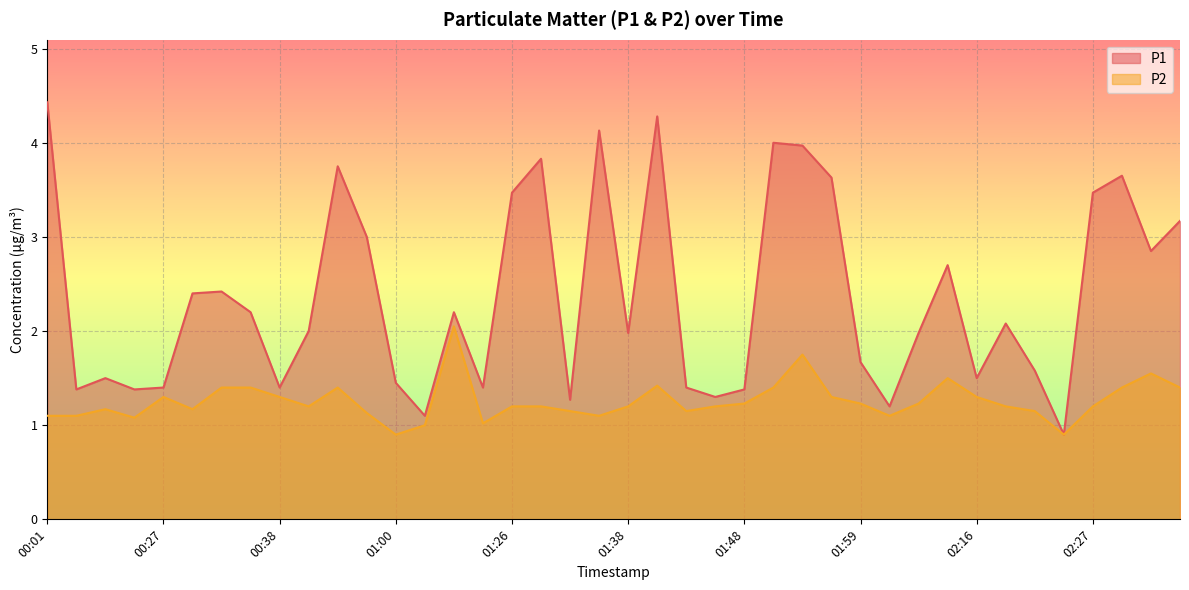

Reading left to right, transcribe all the data shown in this chart.

P1: 4.4	1.4	1.5	1.4	1.4	2.4	2.4	2.2	1.4	2.0	3.8	3.0	1.4	1.1	2.2	1.4	3.5	3.8	1.3	4.1	2.0	4.3	1.4	1.3	1.4	4.0	4.0	3.6	1.7	1.2	2.0	2.7	1.5	2.1	1.6	0.9	3.5	3.6	2.9	3.2
P2: 1.1	1.1	1.2	1.1	1.3	1.2	1.4	1.4	1.3	1.2	1.4	1.1	0.9	1.0	2.0	1.0	1.2	1.2	1.1	1.1	1.2	1.4	1.1	1.2	1.2	1.4	1.8	1.3	1.2	1.1	1.2	1.5	1.3	1.2	1.1	0.9	1.2	1.4	1.6	1.4